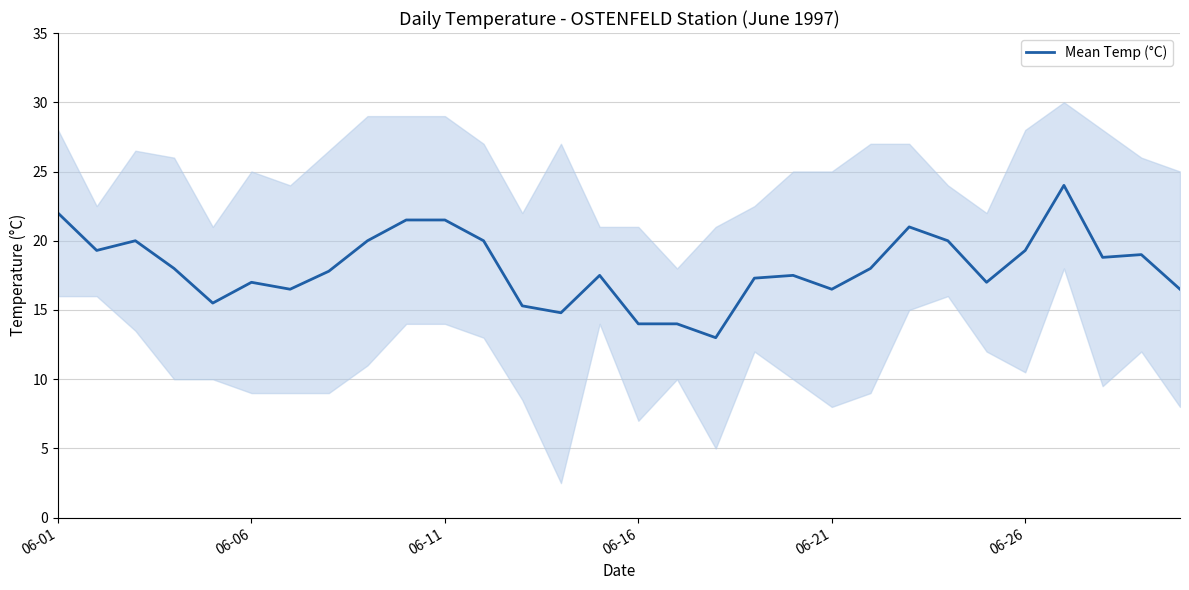

Between 12 and 17, which is larger?

12